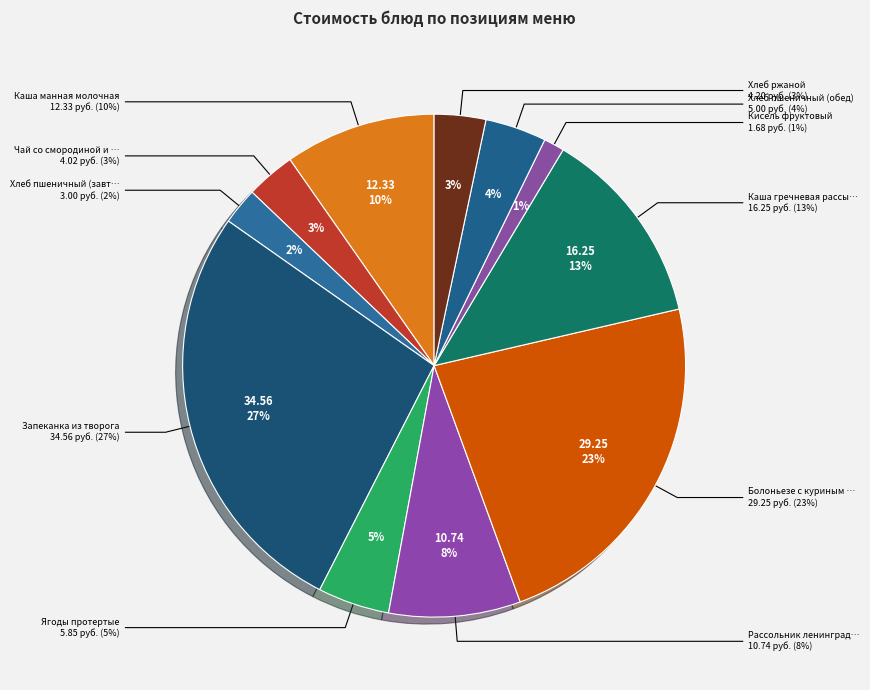

Does Хлеб пшеничный (обед) account for over 50% of the chart?

No